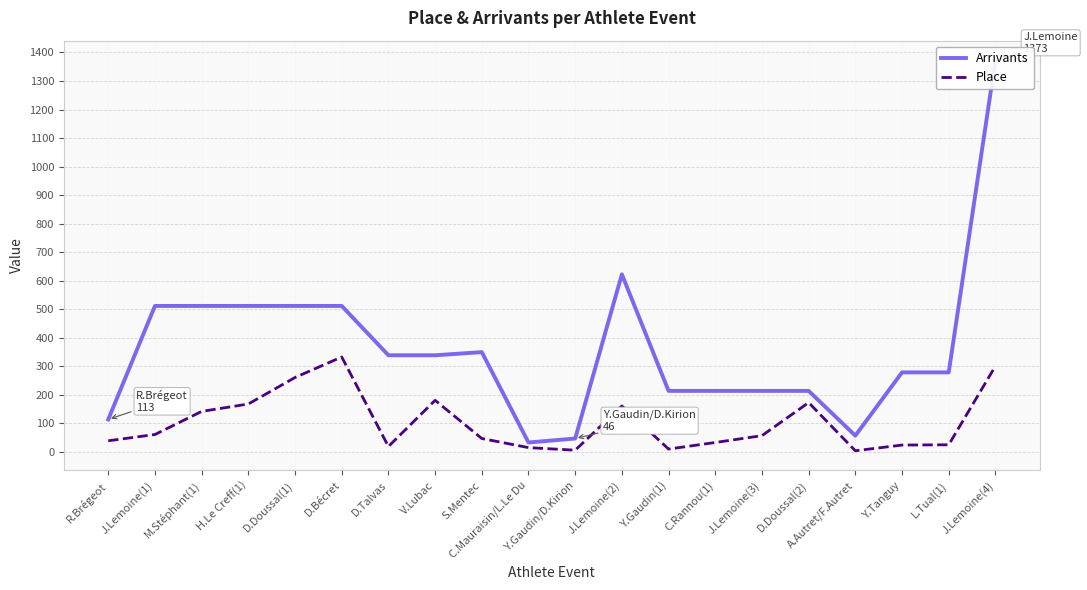

In Place, how many points are lower than both neighbors (excluding endpoints)?

4